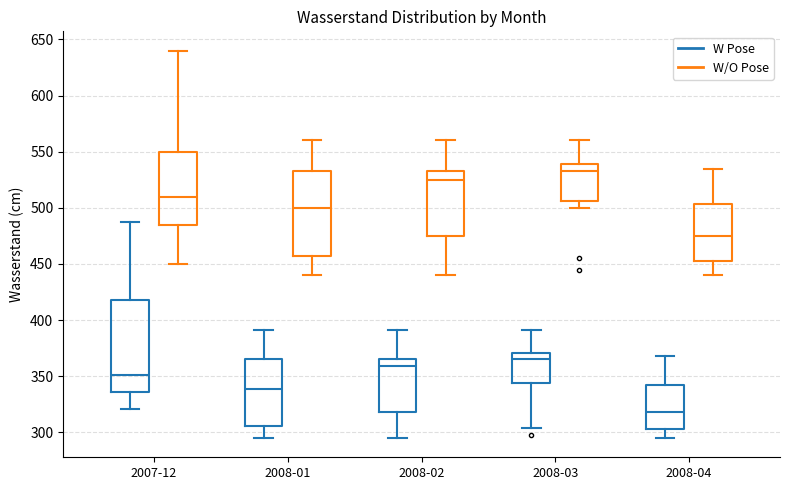

Which box's median line is the lowest?

2008-04 (W Pose)